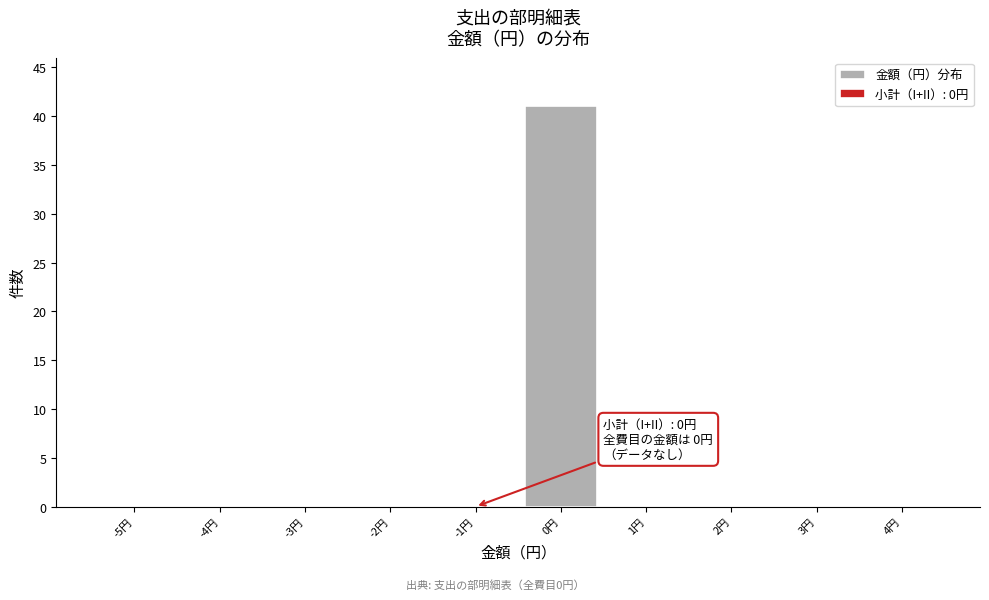

Reading left to right, transcribe all the data shown in this chart.

-5円=0	-4円=0	-3円=0	-2円=0	-1円=0	0円=41	1円=0	2円=0	3円=0	4円=0